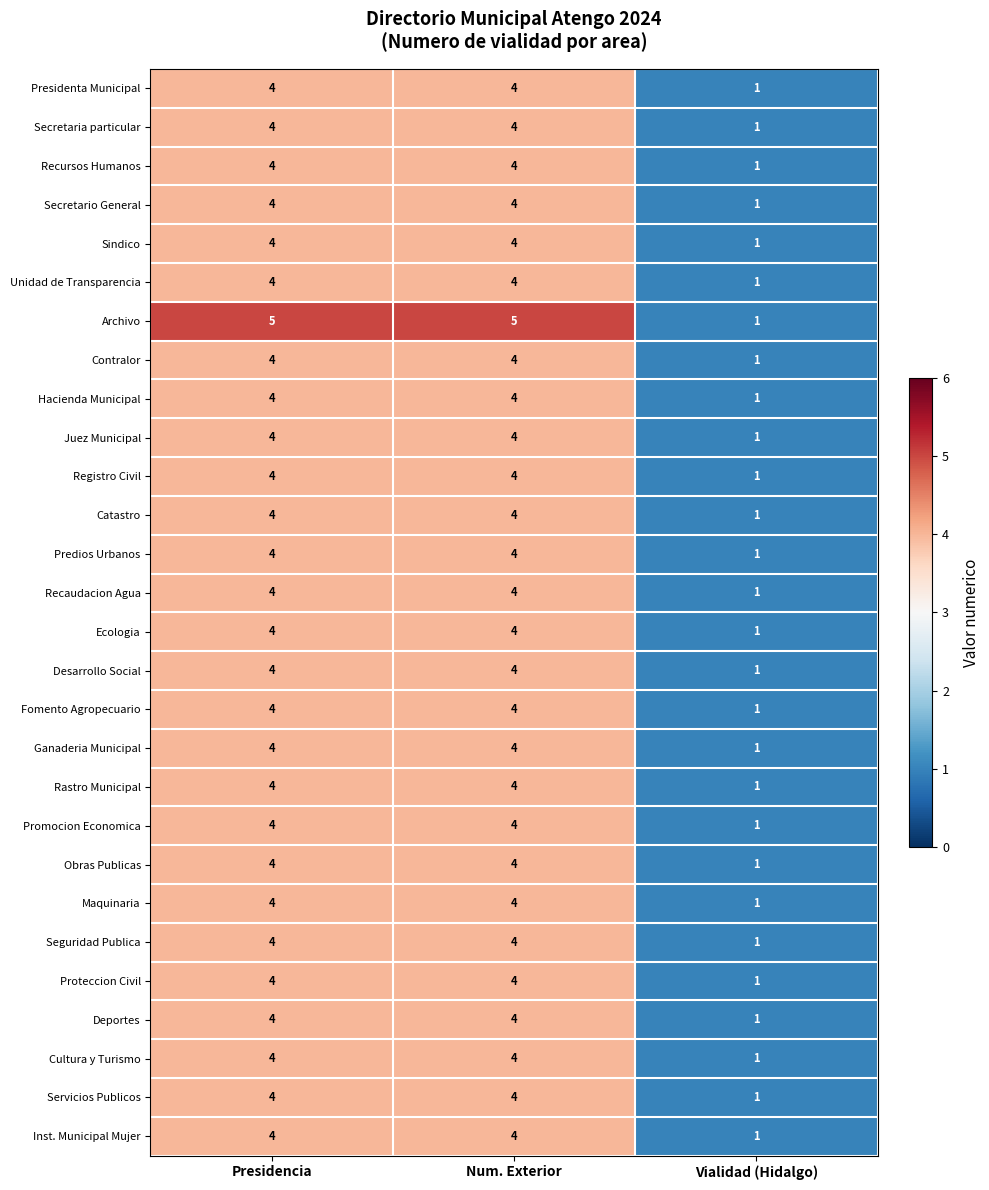

The Cultura y Turismo series shows 4 at Num. Exterior. True or false?

True